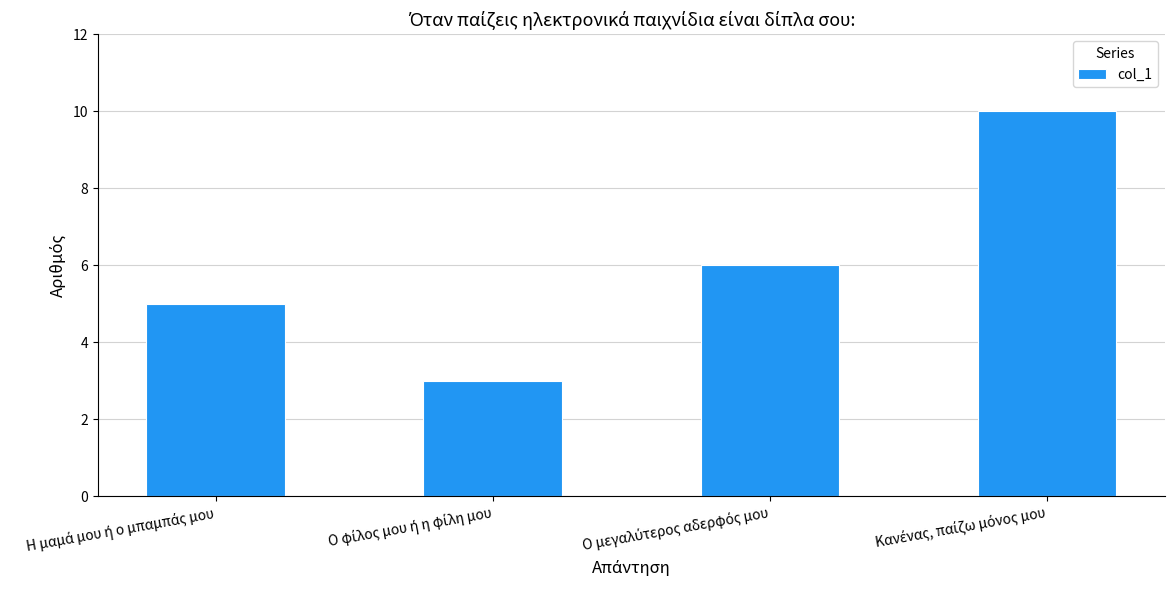

What is the value of the 1st bar from the left?

5